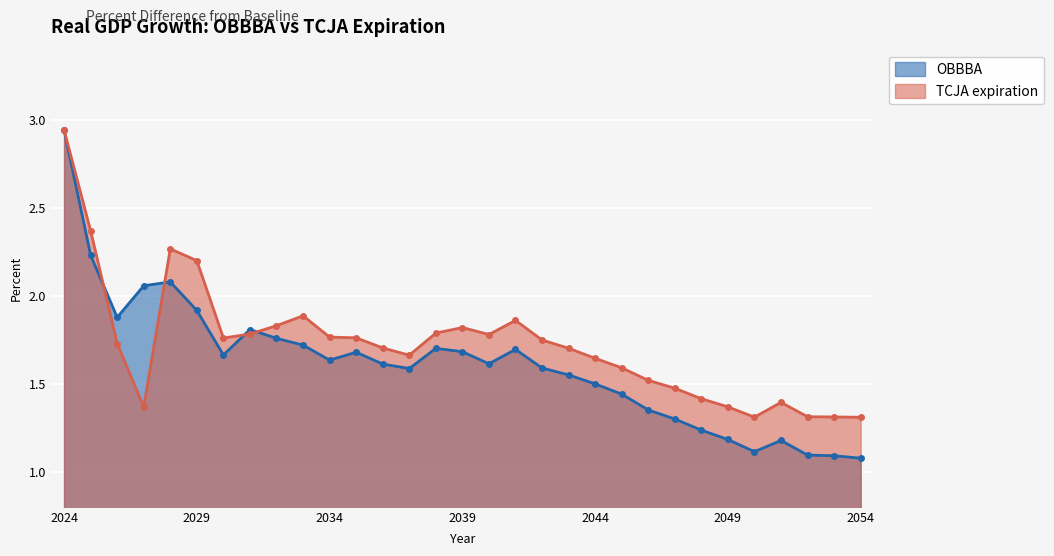

What is the smallest value displayed?

1.1